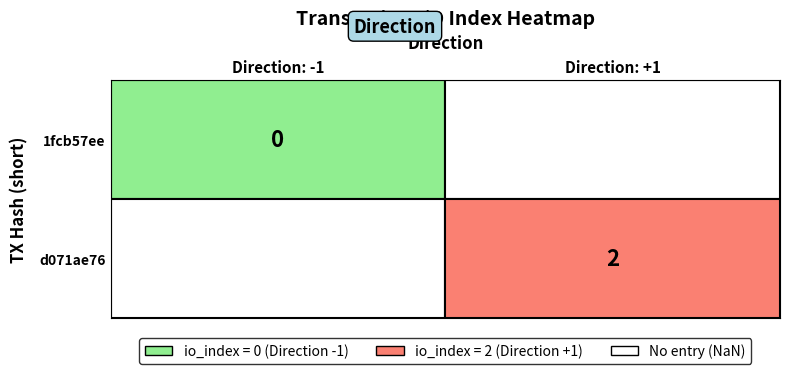

Which series has the largest total across all categories?

d071ae76